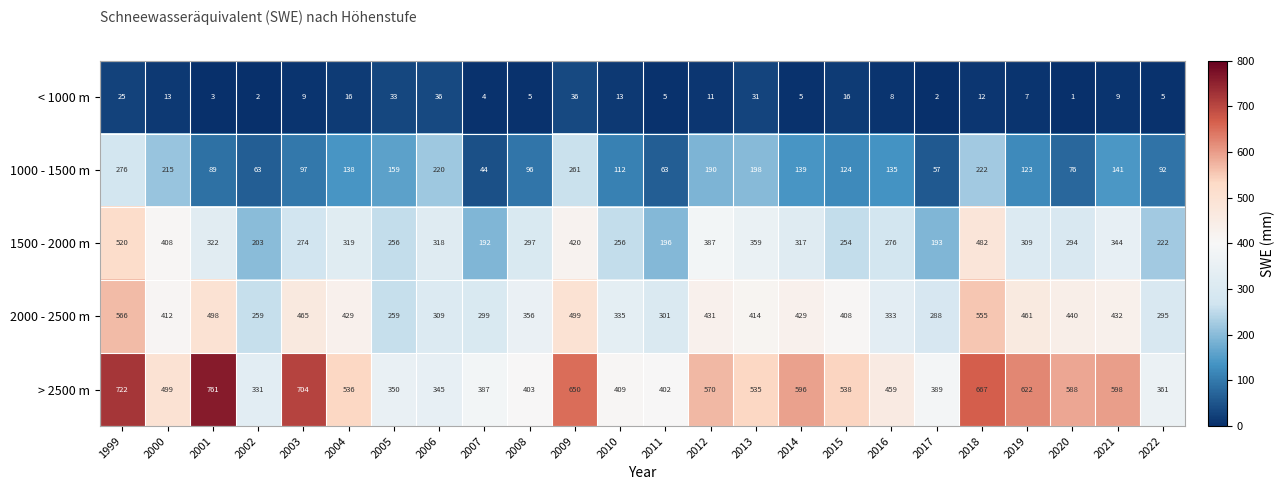

Which series has the widest spread of values?

> 2500 m